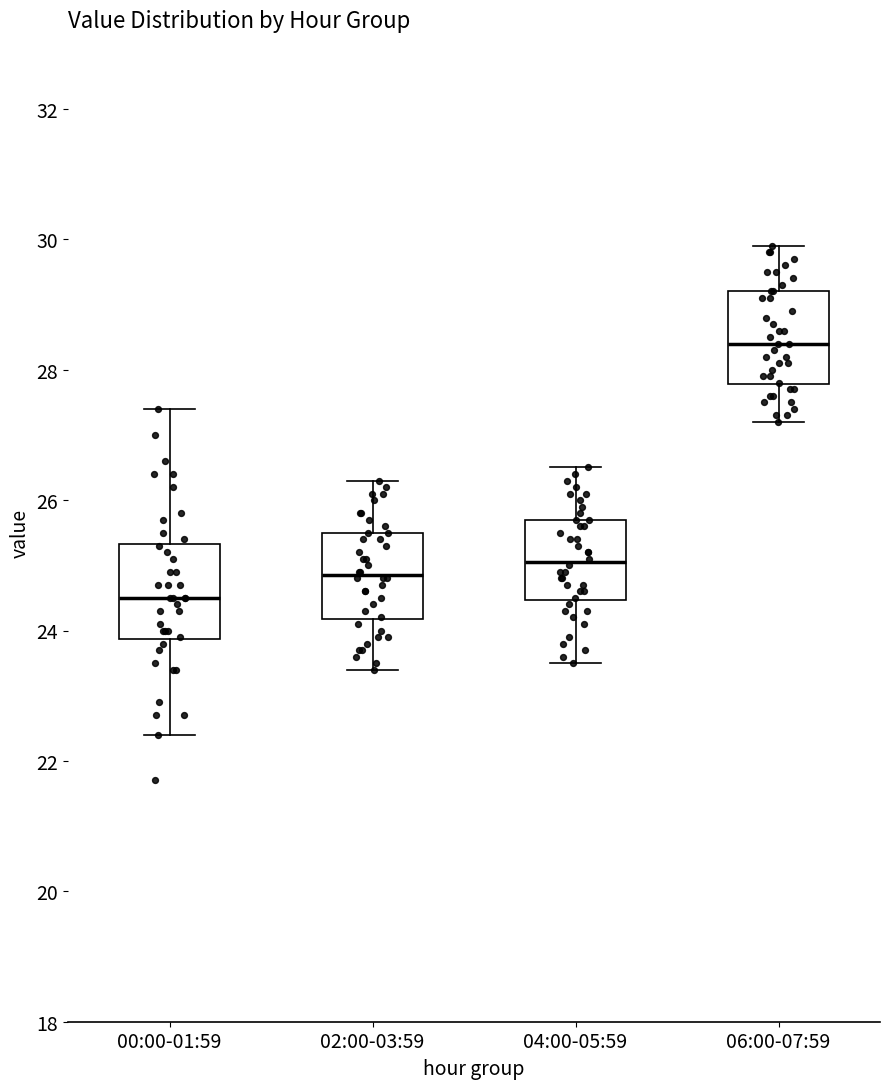

Which box's median line is the highest?

06:00-07:59